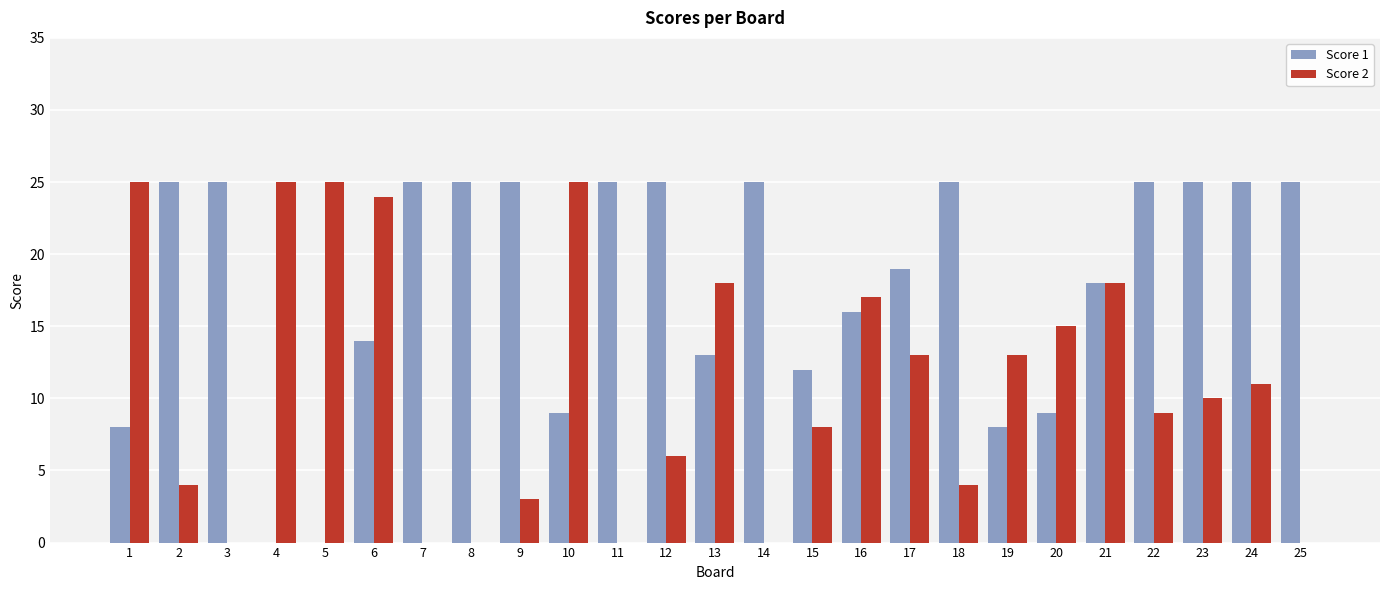

Which series changed the most between 2 and 6?

Score 2